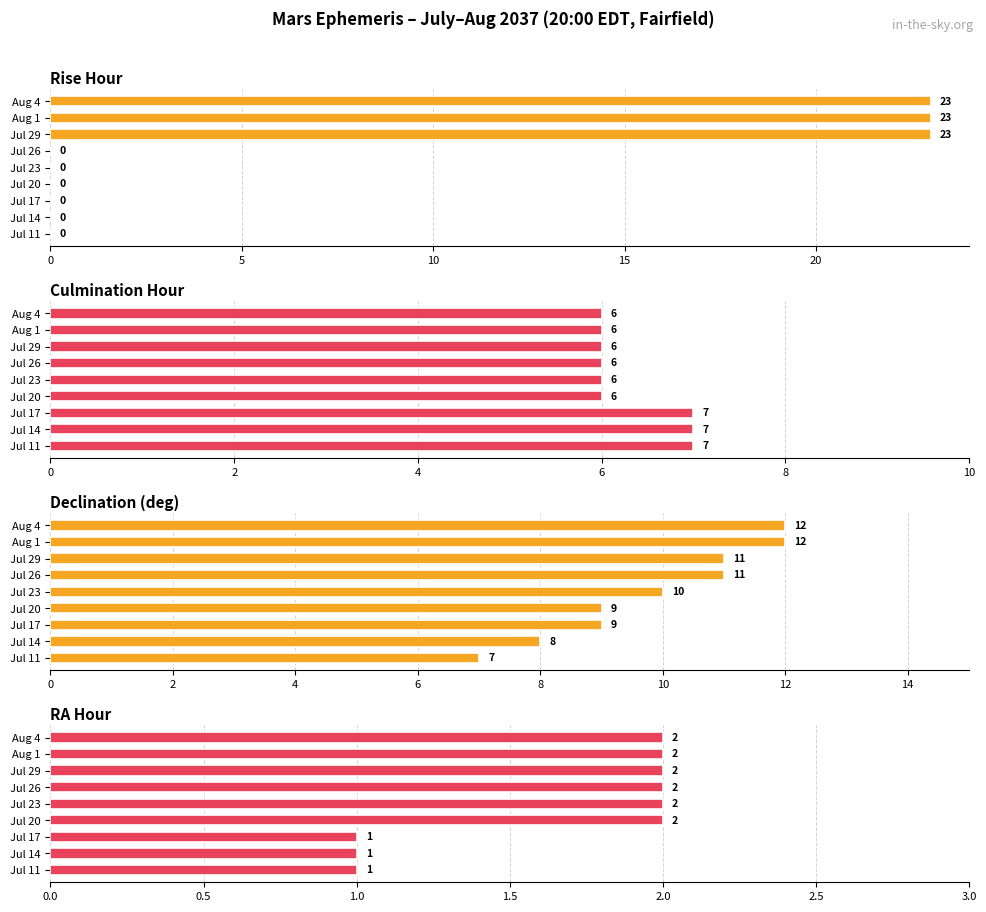

At Aug 4, list the series in order from smallest to largest.

RA Hour, Culmination Hour, Declination (deg), Rise Hour